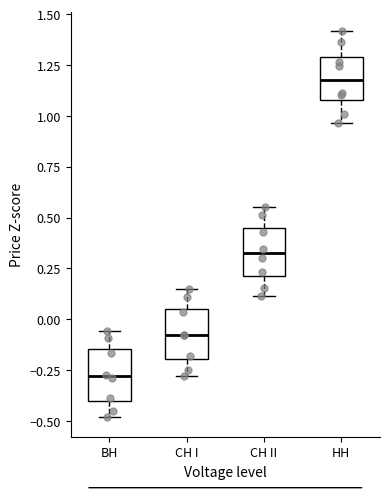

Where does the upper whisker of the box for СН II end on the y-axis? The values are not printed on the chart, so give them approximately, as read against the axis.

0.55